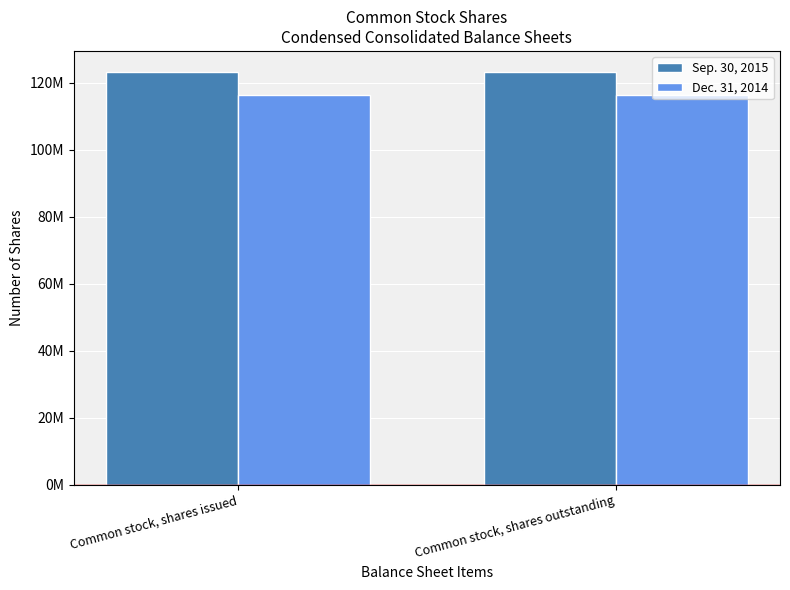

True or false: Dec. 31, 2014 has a value of 116360239 at Common stock, shares outstanding.

True